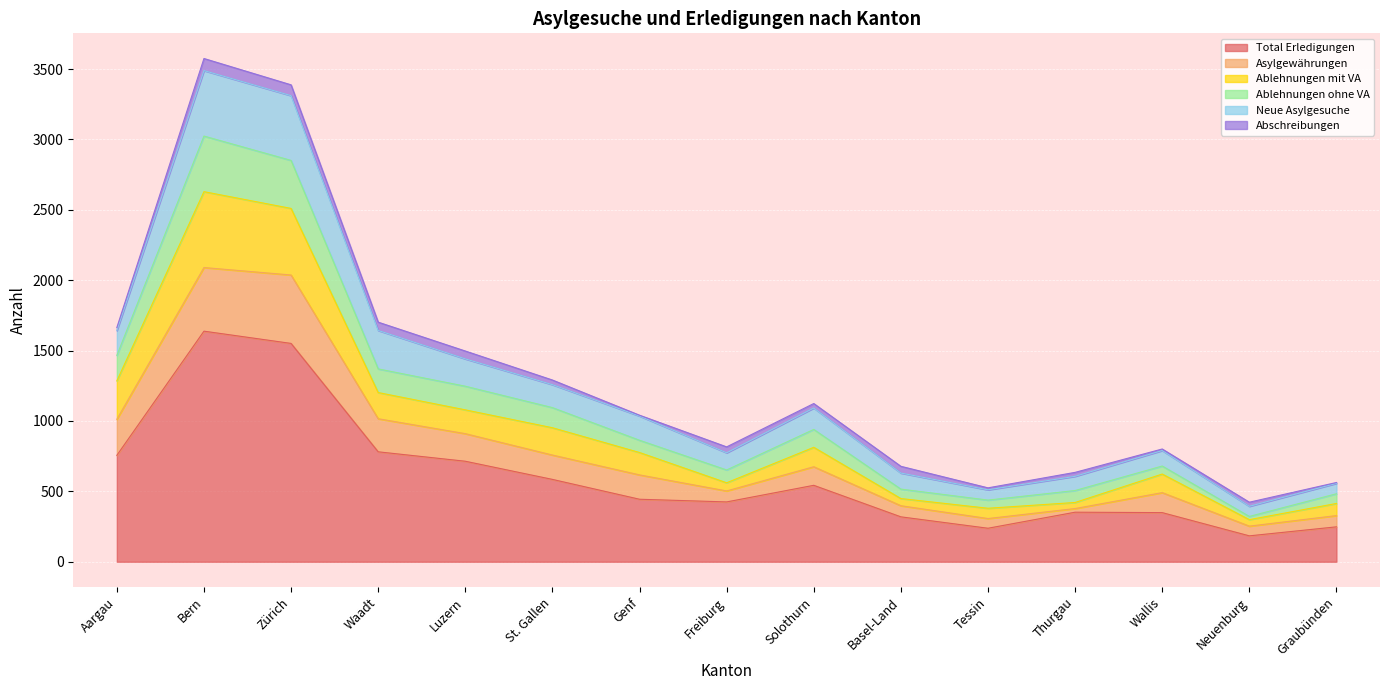

What position from the right is Bern?

14